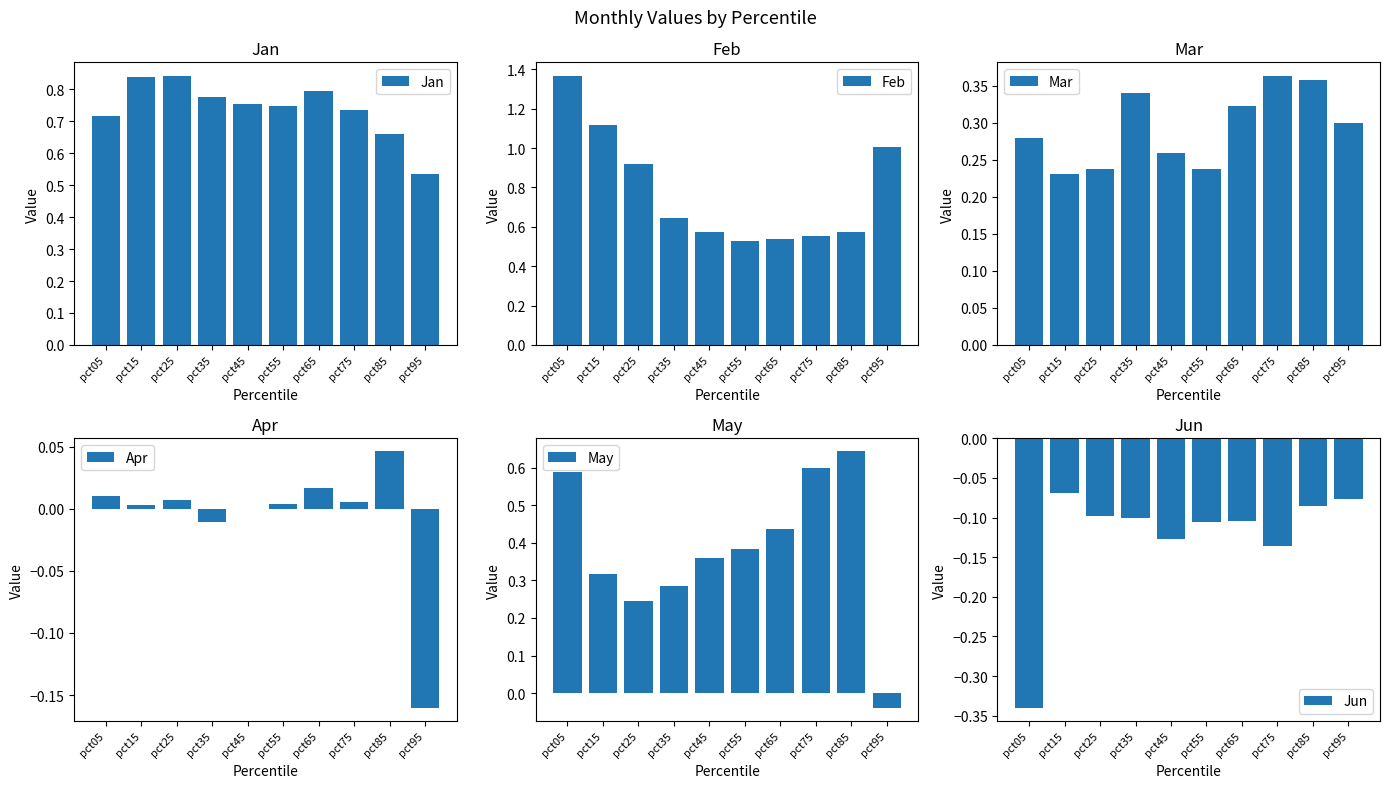

What is the difference between the Jan values at pct95 and pct75?

0.2